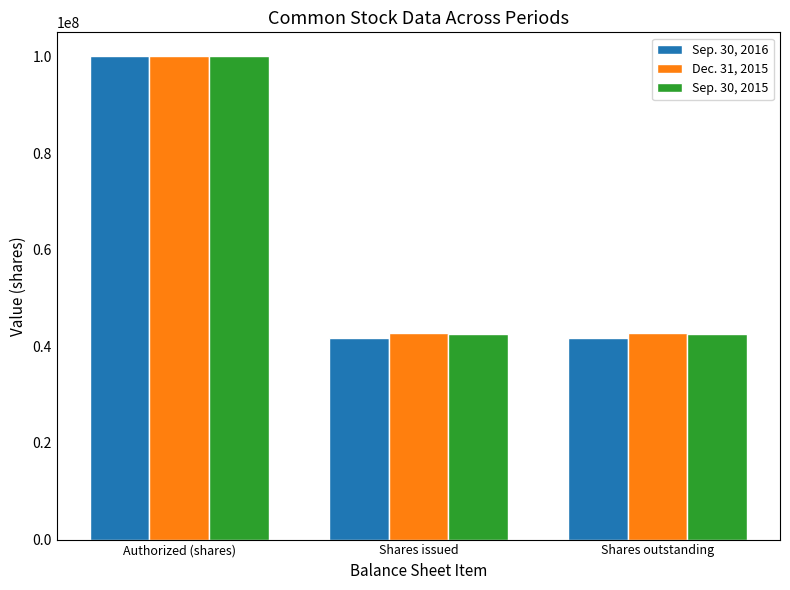

What is the difference between the highest and lowest values at Shares outstanding?

999128